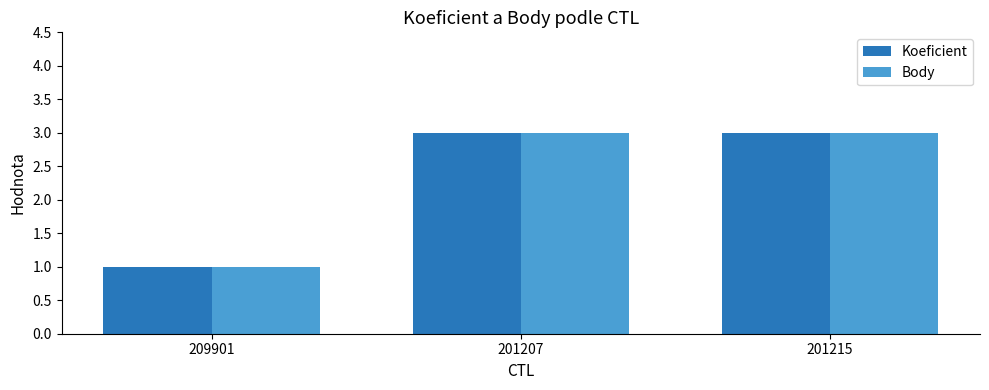

The value of Body at 201207 is 3. True or false?

True